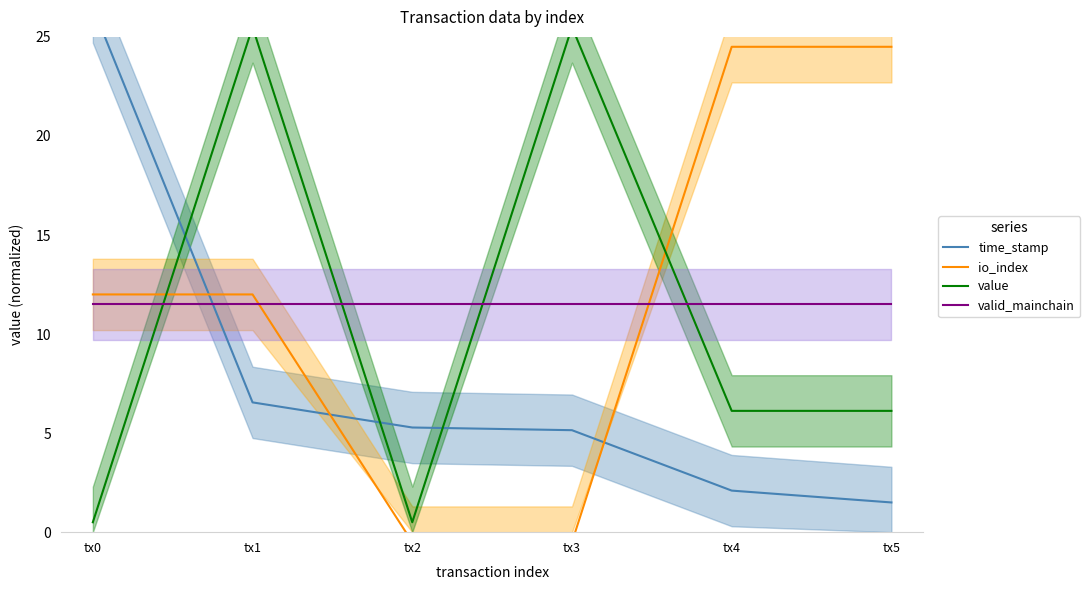

What is the spread (max minus min) of values at tx5?

23.0